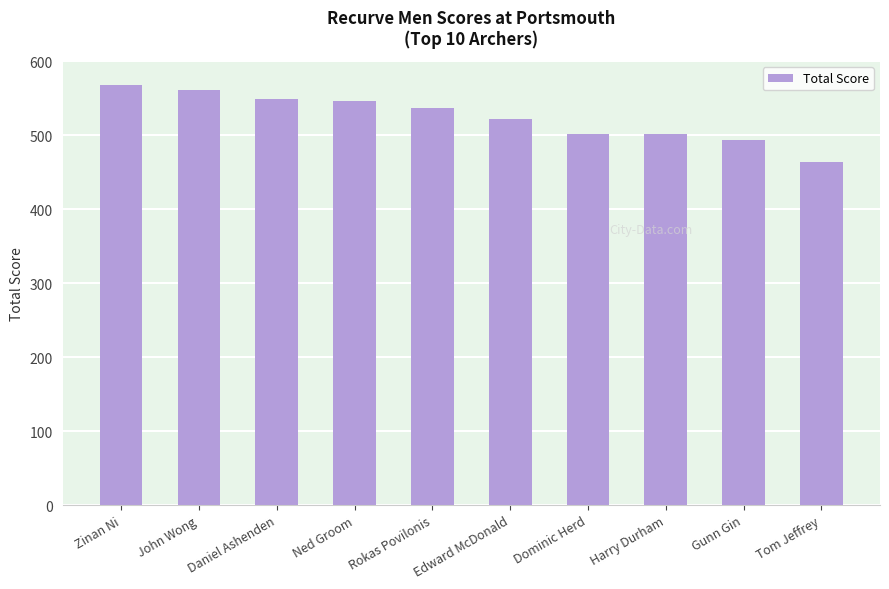

What is the difference between the values at Daniel Ashenden and Dominic Herd?

47